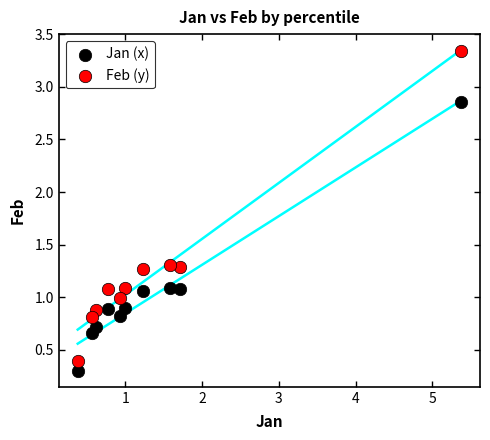

Which series has the largest Y range (max minus min)?

Feb (y)